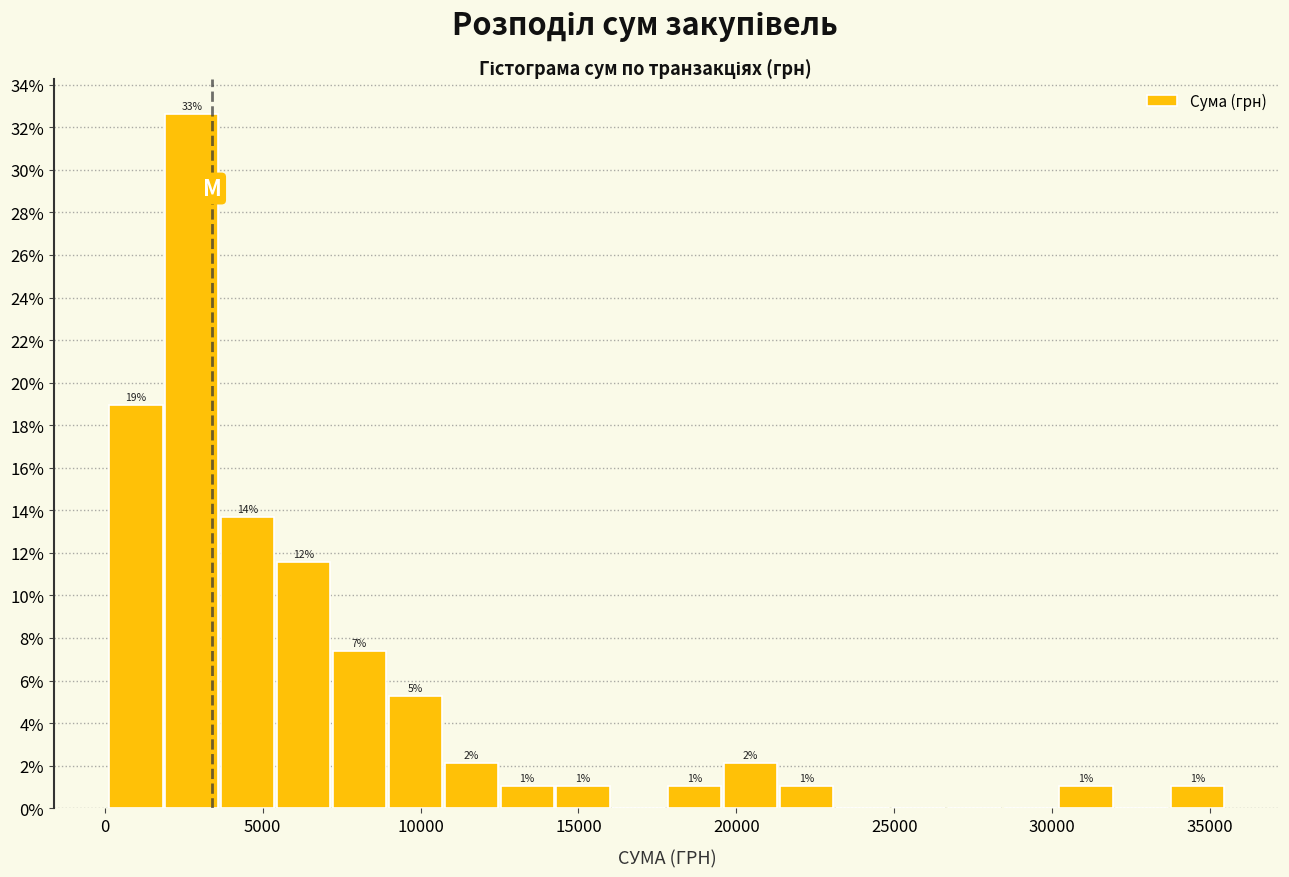

Read against the x-axis, roughly where is the centre of the tallest bar?

3000